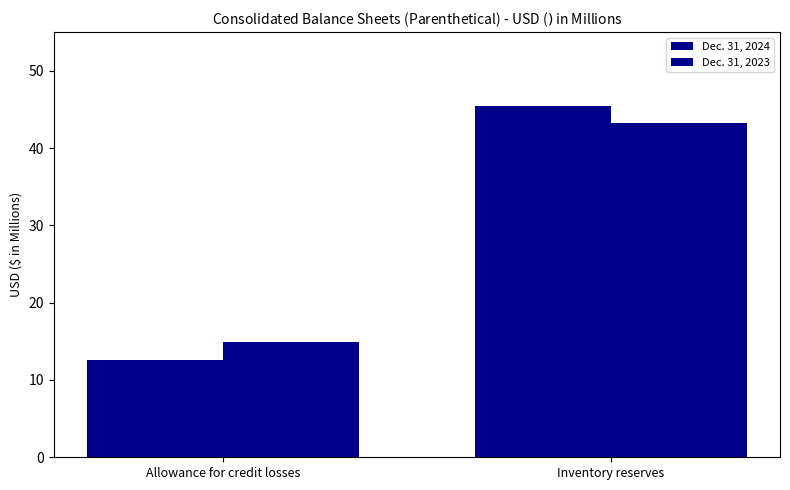

Rank the series by their maximum value, from highest to lowest.

Dec. 31, 2024, Dec. 31, 2023